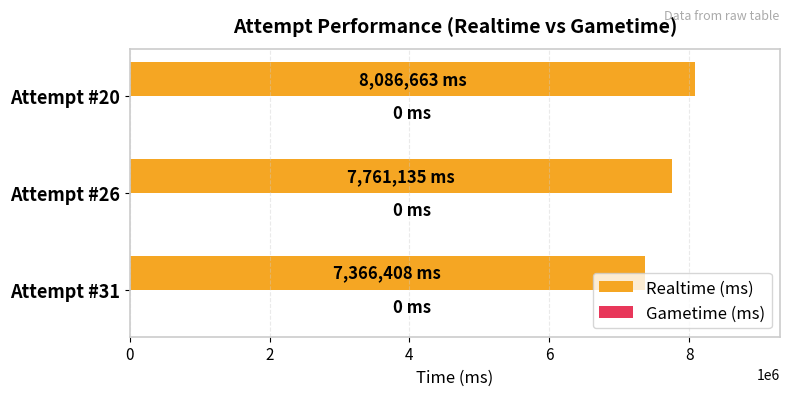

Rank the categories by value from lowest to highest.

Attempt #31, Attempt #26, Attempt #20